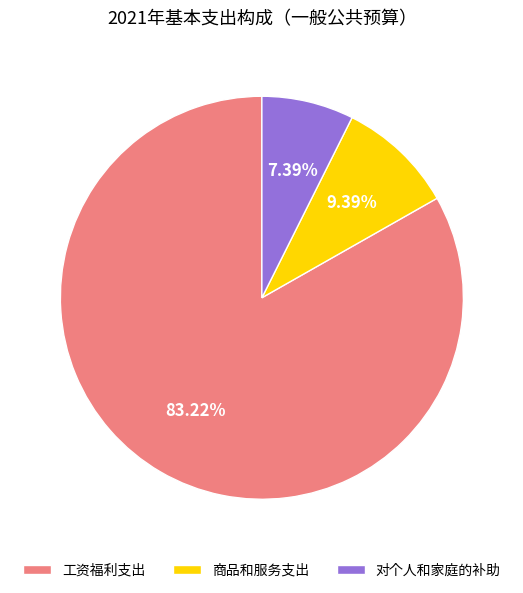

The 商品和服务支出 slice represents 23% of the pie. True or false?

False